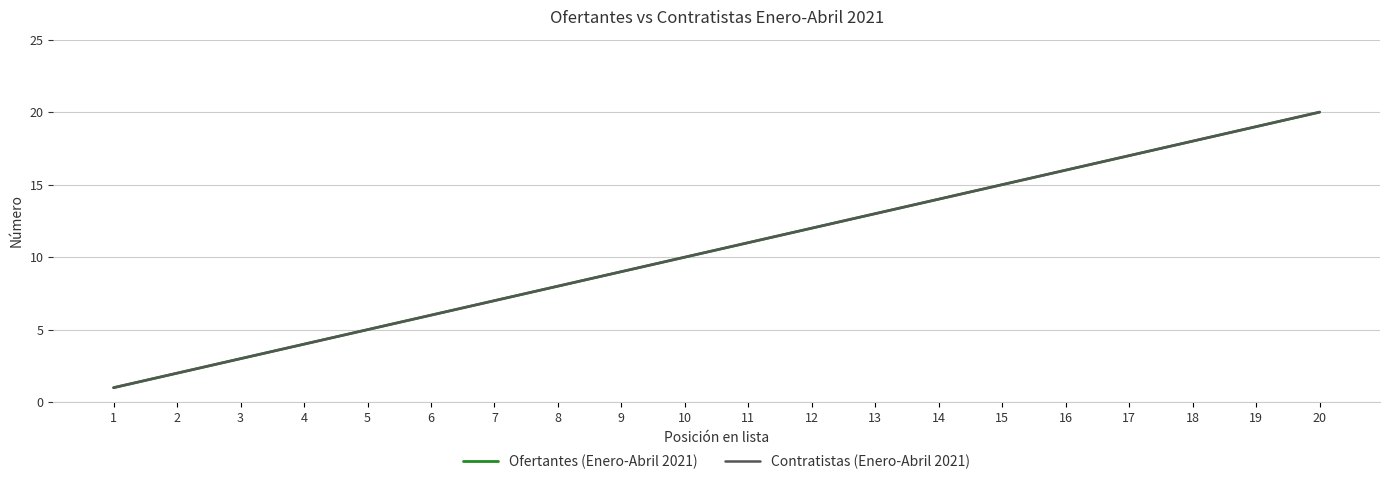

At how many categories does at least one series exceed 13?

7